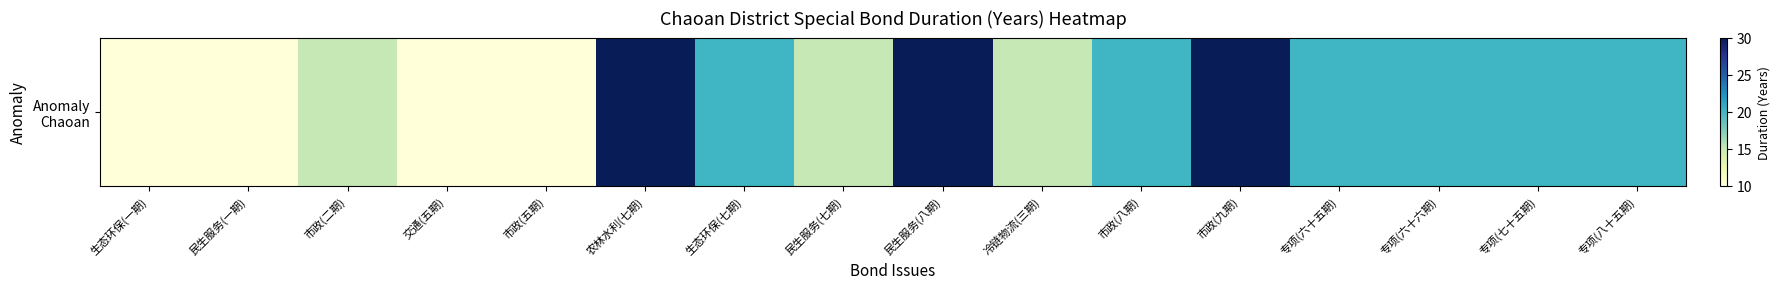

Count the values in the range 15 to 20.

9